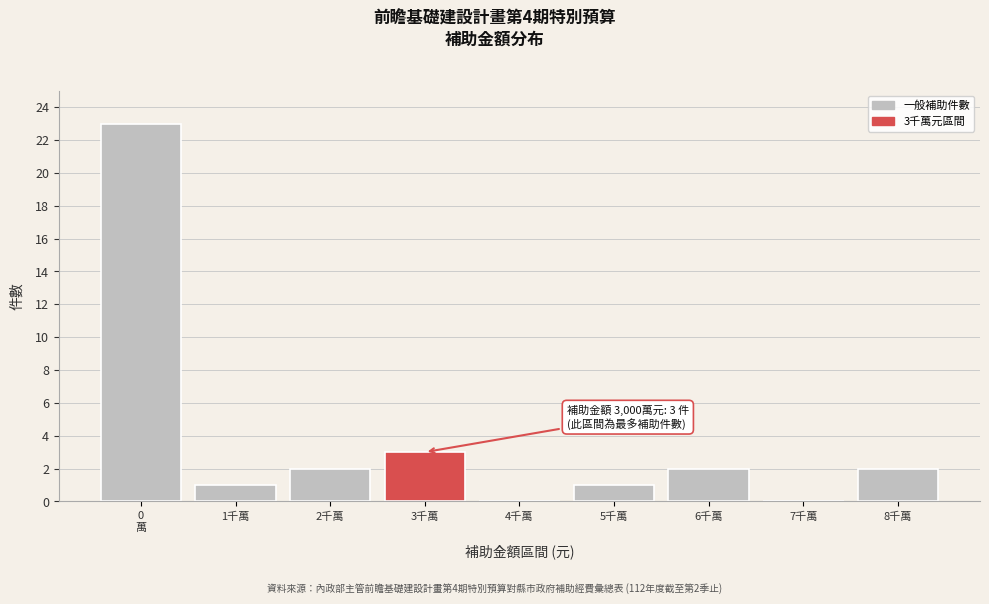

What is the sum of all values?

34